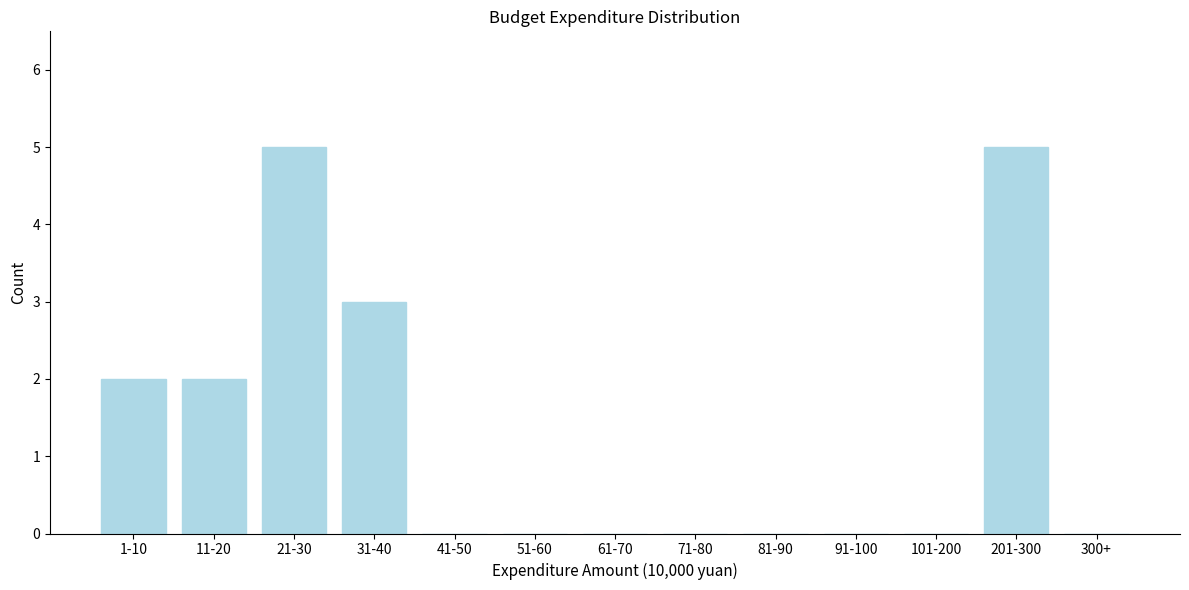

Reading left to right, list all the values displayed in this chart.

1-10=2	11-20=2	21-30=5	31-40=3	41-50=0	51-60=0	61-70=0	71-80=0	81-90=0	91-100=0	101-200=0	201-300=5	300+=0